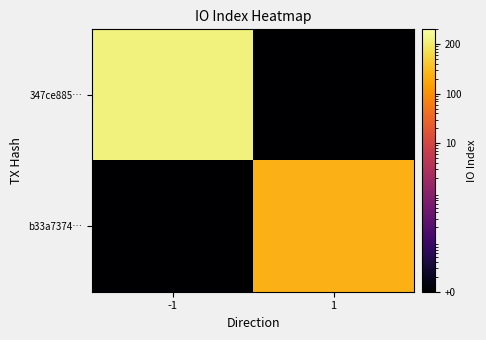

Between 1 and -1, which is larger?

-1